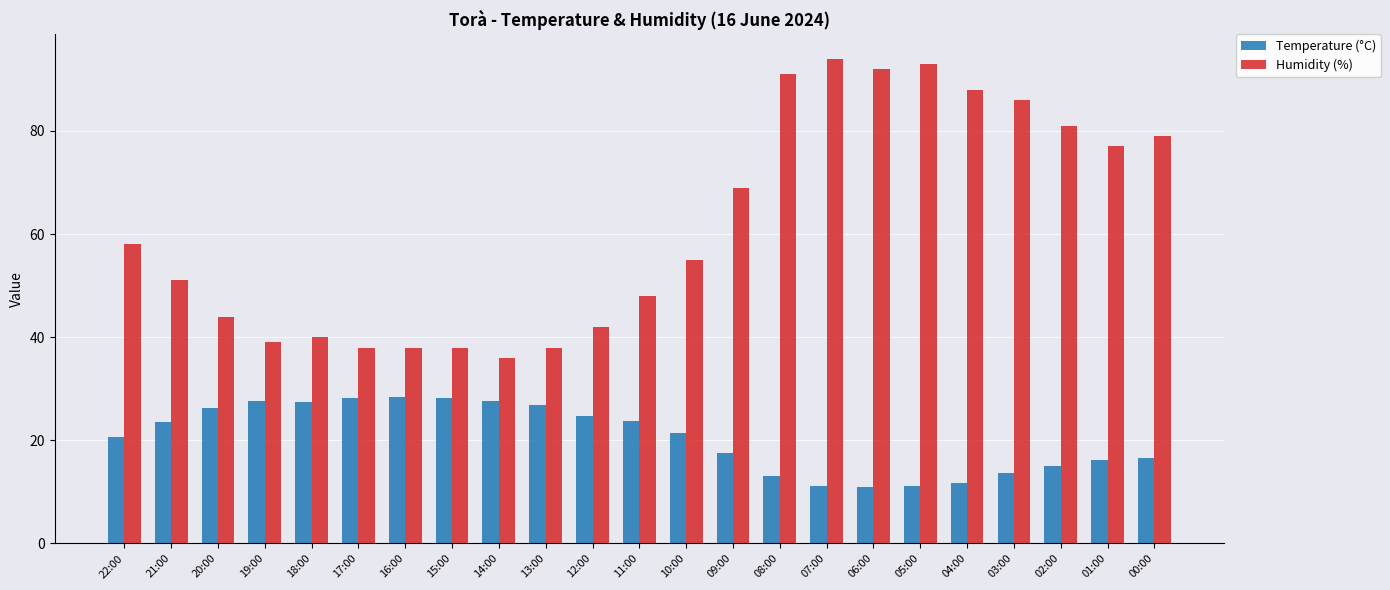

What is the difference between the maximum and second lowest values in the Humidity (%) series?

56.0